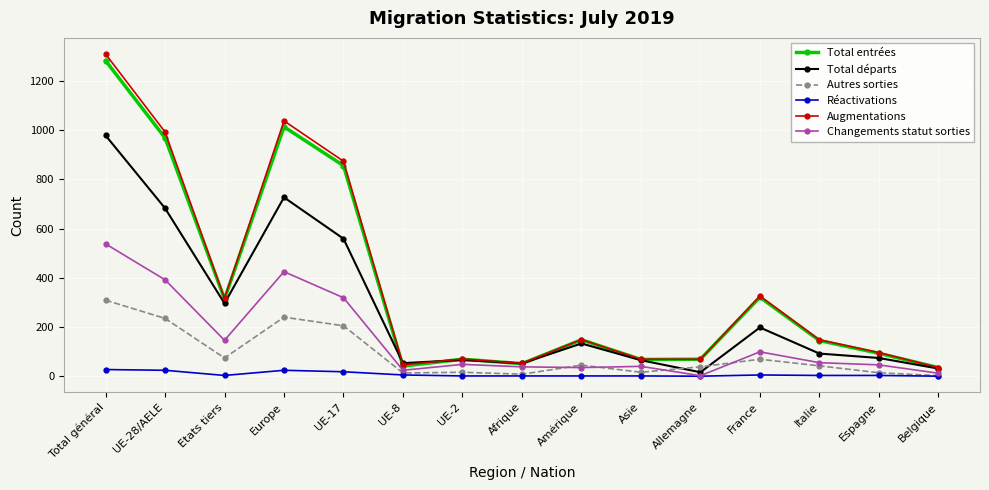

What is the label of the 12th point from the right?

Europe